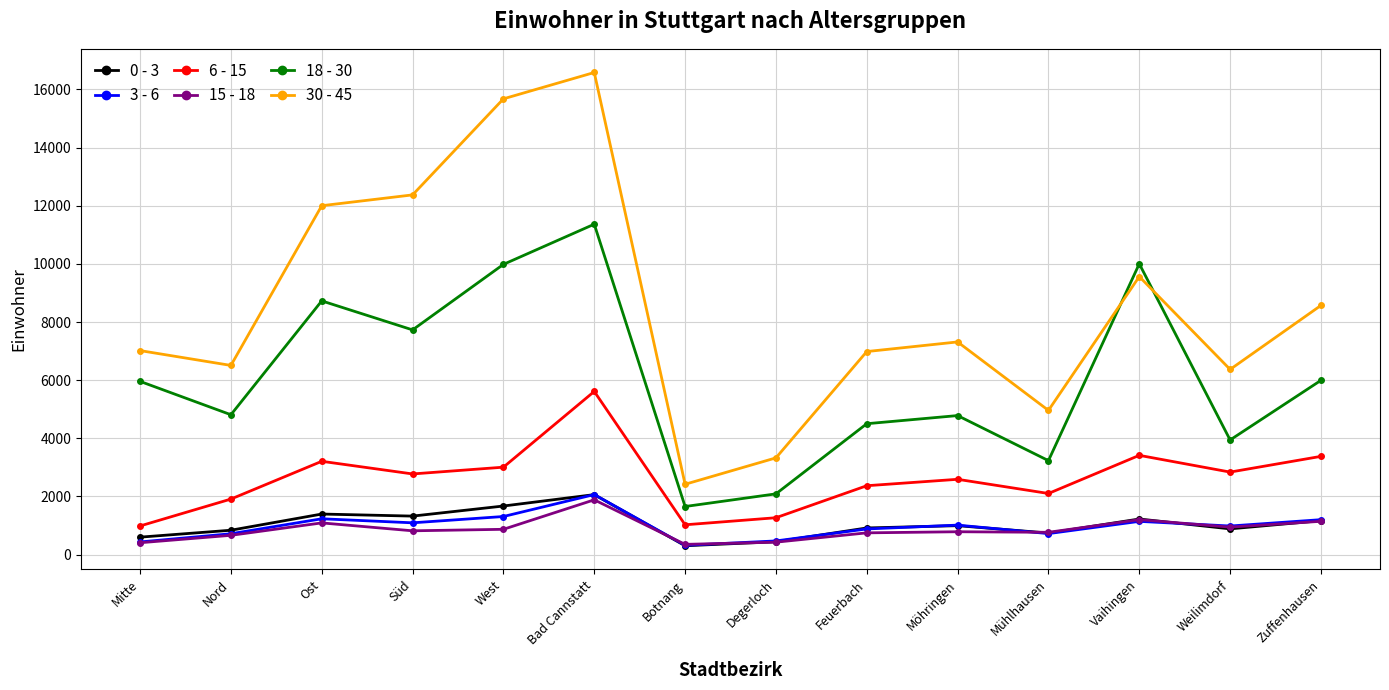

The 30 - 45 series shows 16511 at Vaihingen. True or false?

False